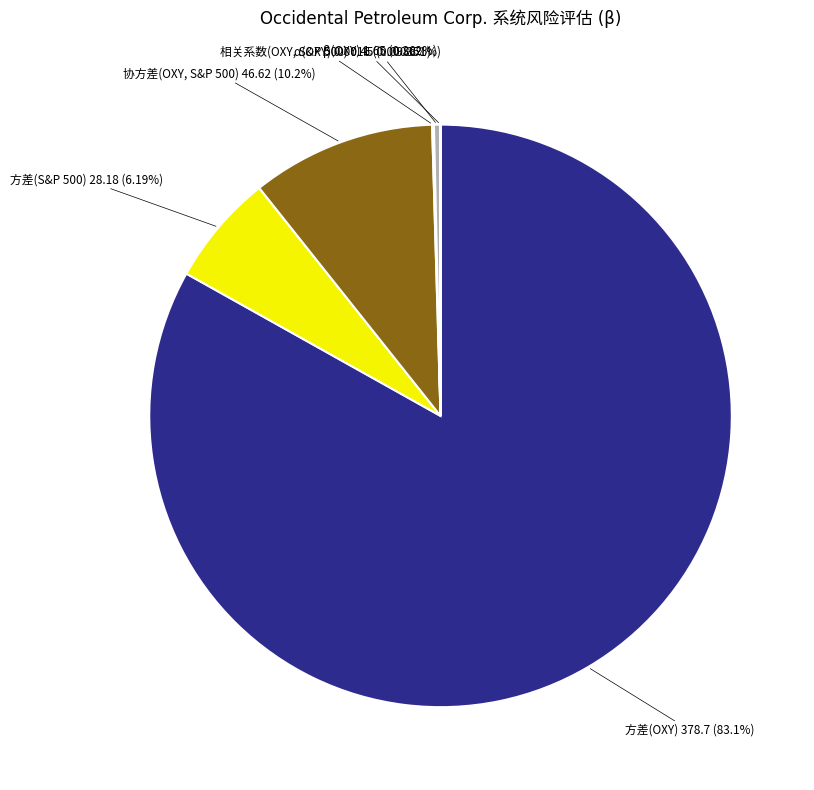

Which category accounts for the majority?

方差(OXY)